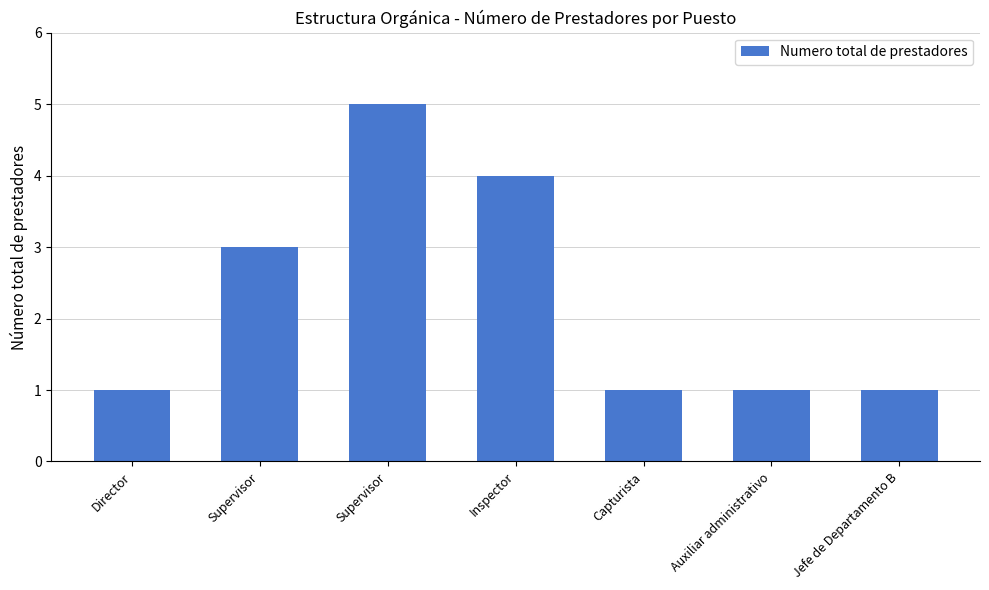

How many bars are there in total?

7